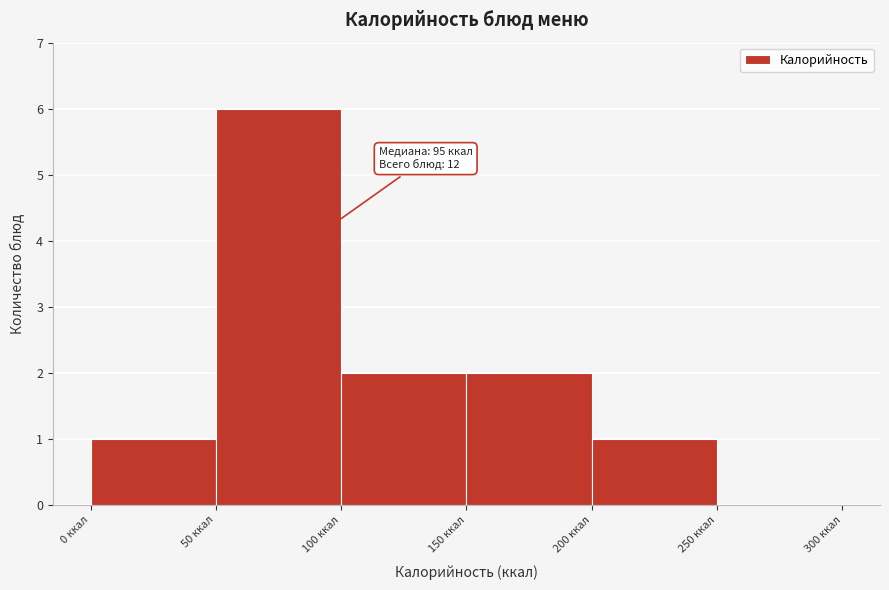

Which range on the x-axis has the tallest bar?

50 to 100